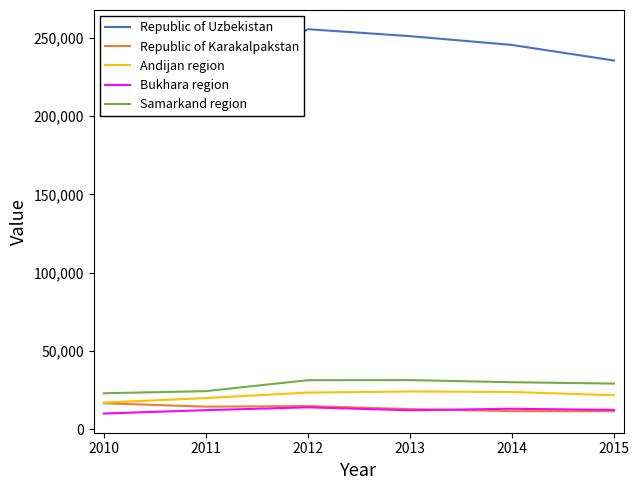

Which label corresponds to the smallest value in the chart?

2010